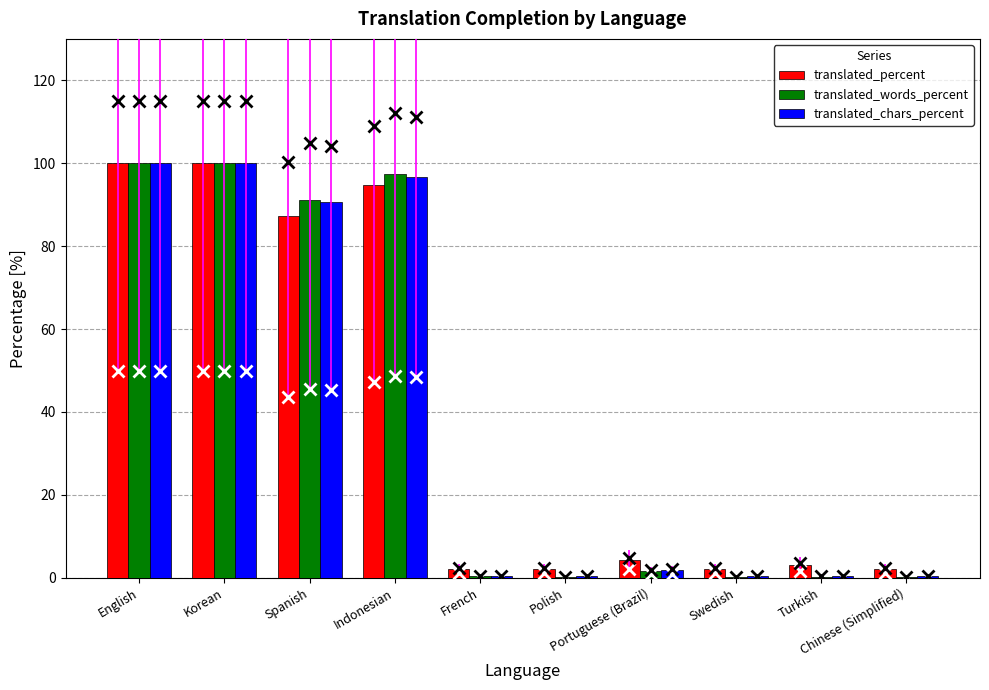

What is the sum of all translated_chars_percent values?

391.1